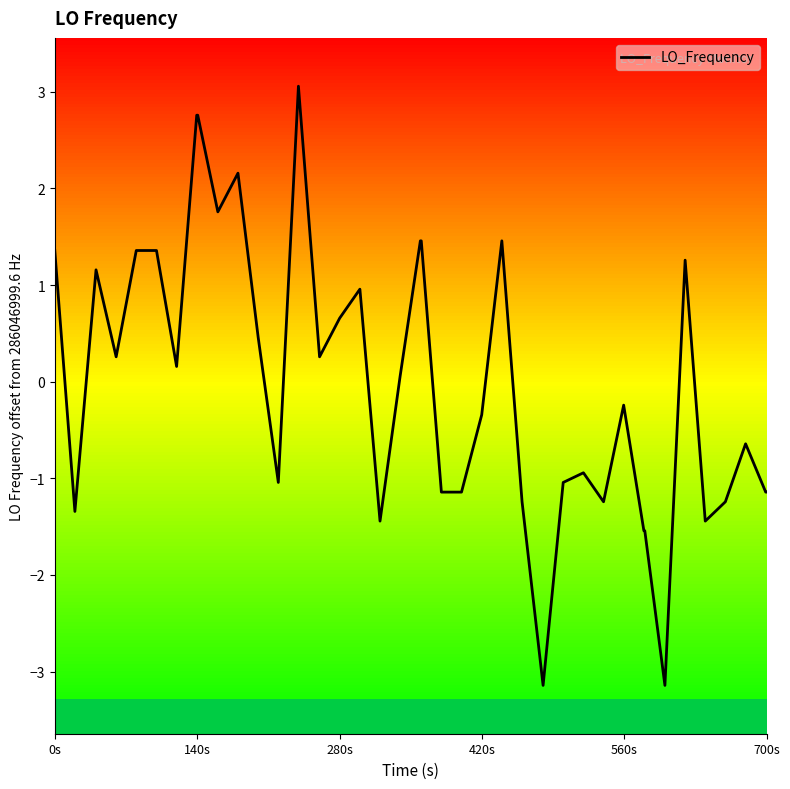

How many negative values are there?

20